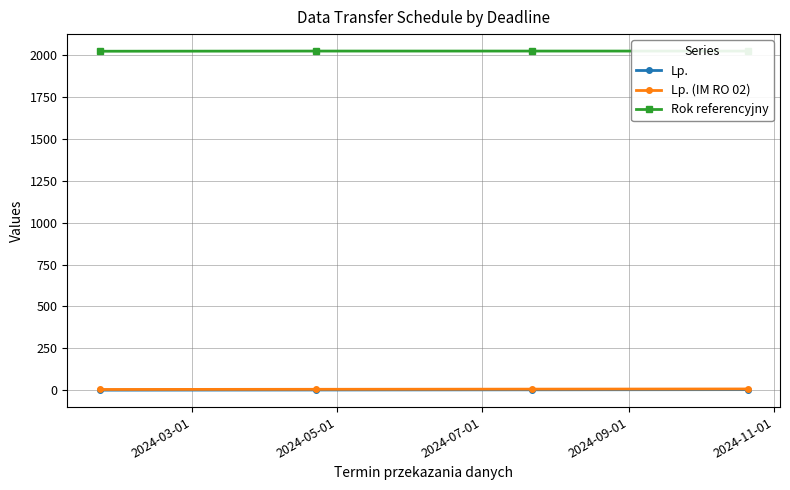

Reading right to left, what are all the values shown in this chart?

Lp.: 4	3	2	1
Lp. (IM RO 02): 8	7	6	5
Rok referencyjny: 2024	2024	2024	2023